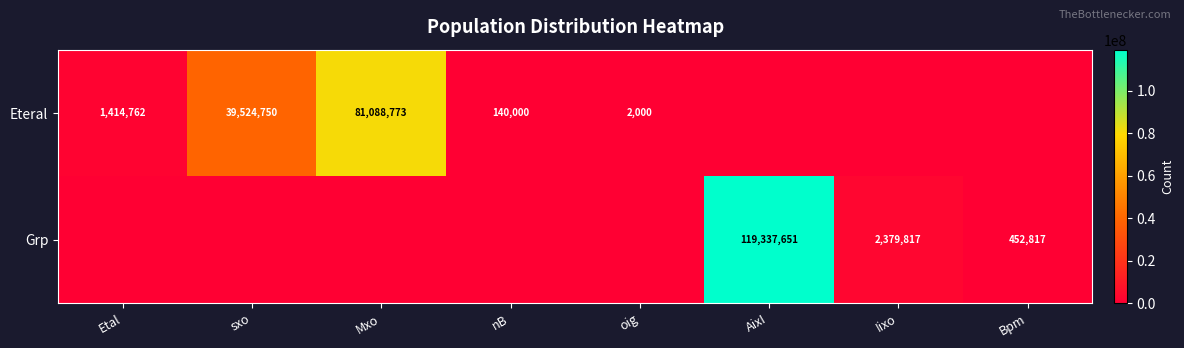

The value of Grp at Iixo is 2379817. True or false?

True